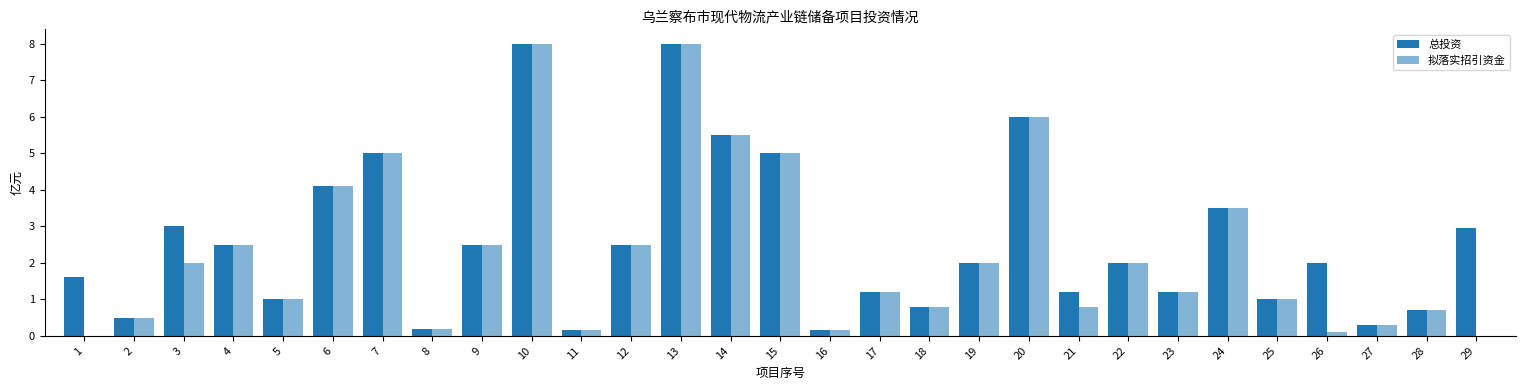

What is the maximum value shown in the chart?

8.0